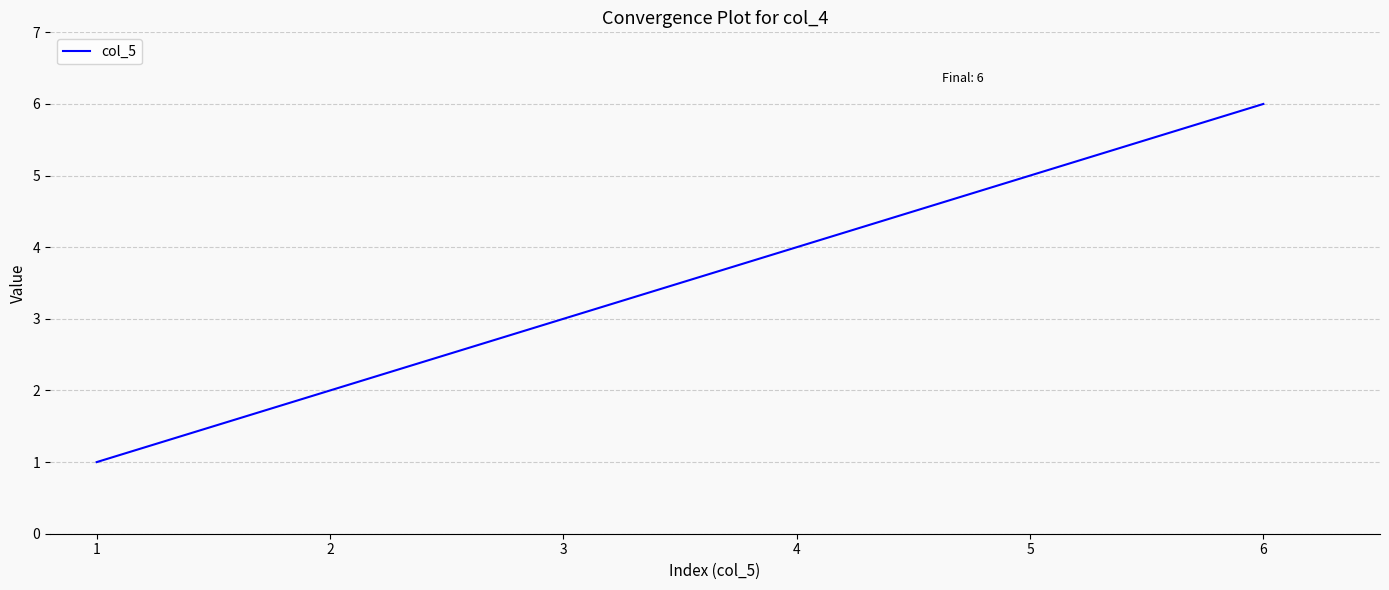

True or false: the data shows 6 at 3.

False